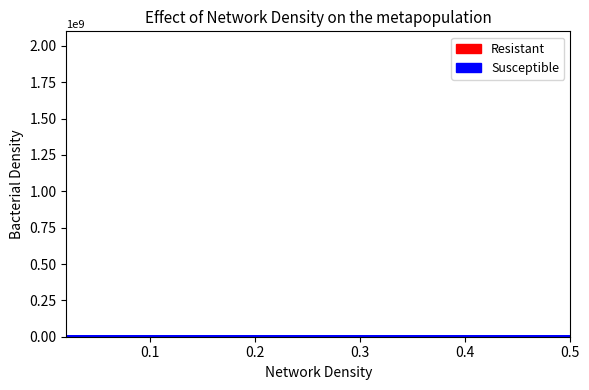

Reading left to right, extract all data points from this chart.

Resistant: 5219285	5220948	5221608	5220110	5214222	5222291	5222475	5221941	5222488	5222001	5222644	5222831	5222525	5223877	5223064	5221424	5223790	5223791	5224127	5220374
Susceptible: 5224127	5223791	5223790	5223877	5224251	5223089	5222831	5222525	5222488	5222475	5222291	5222060	5221835	5221608	5221431	5221424	5220948	5220444	5220110	5219848